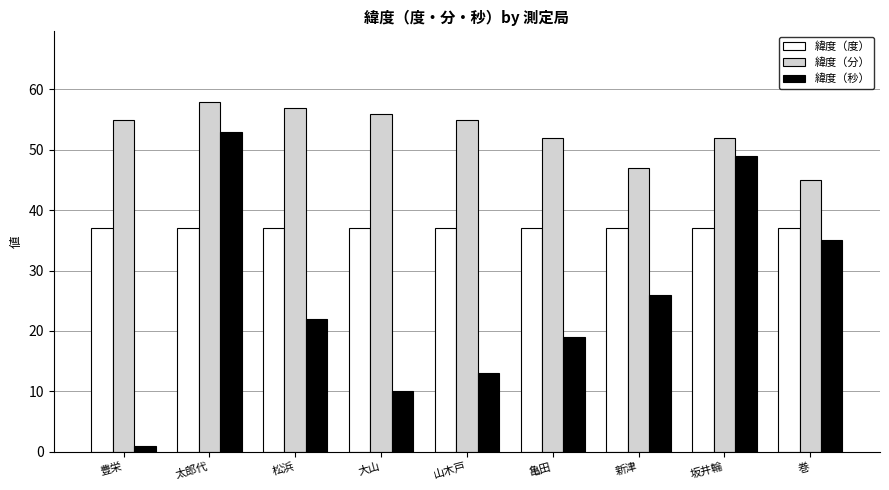

Which series has the largest total across all categories?

緯度（分）